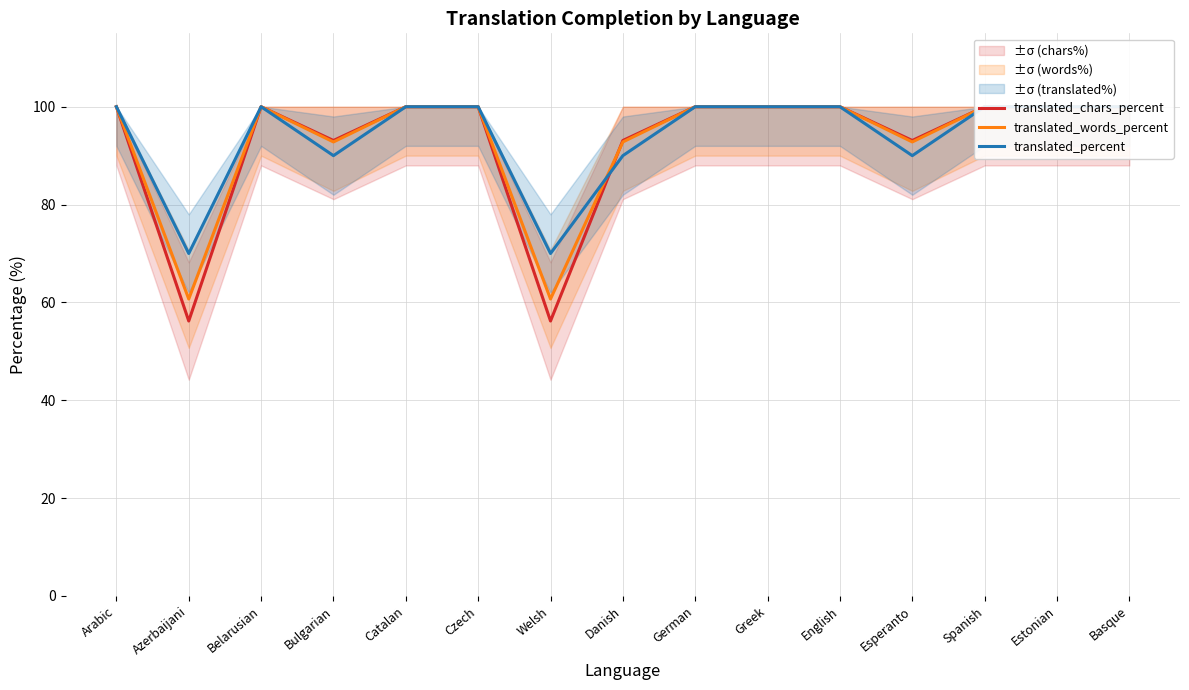

What are all the series names shown in the legend?

translated_chars_percent, translated_words_percent, translated_percent